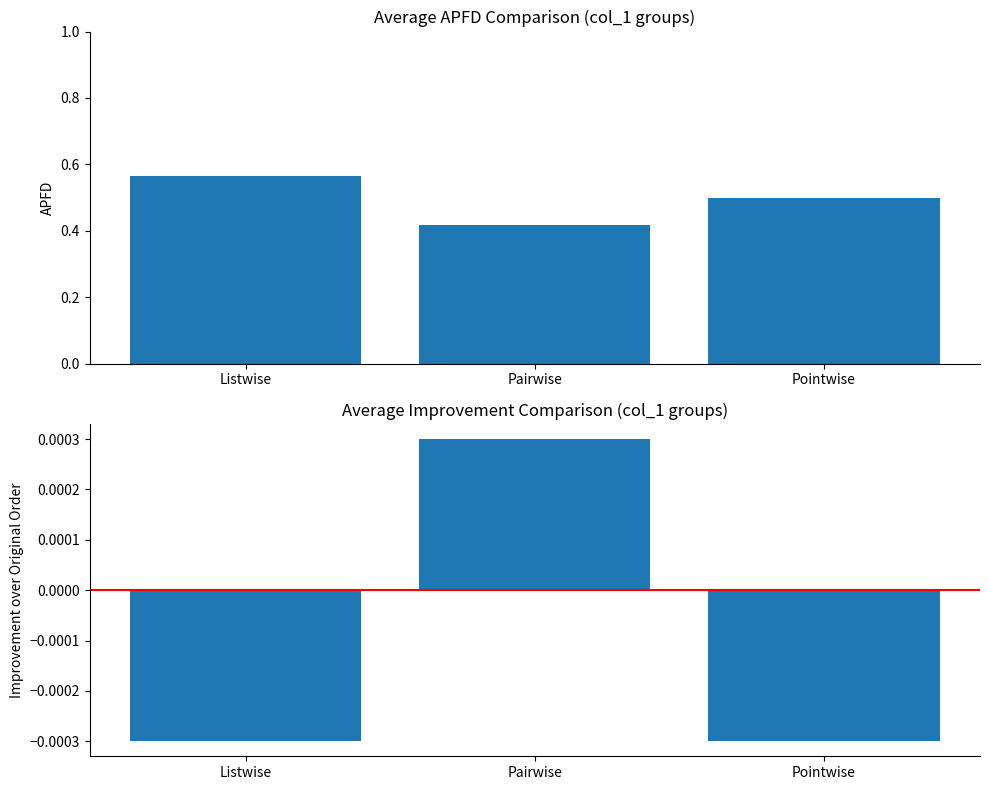

What is the label of the 2nd bar from the left?

Pairwise